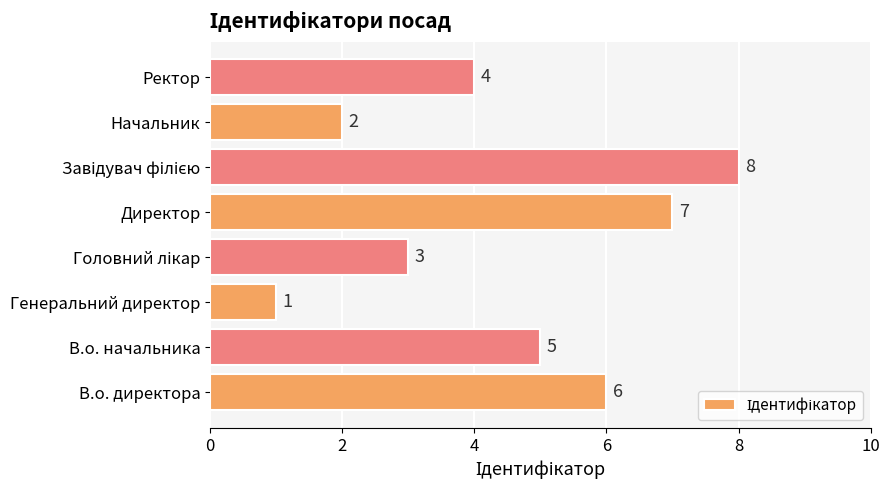

Reading top to bottom, list all the values displayed in this chart.

4	2	8	7	3	1	5	6